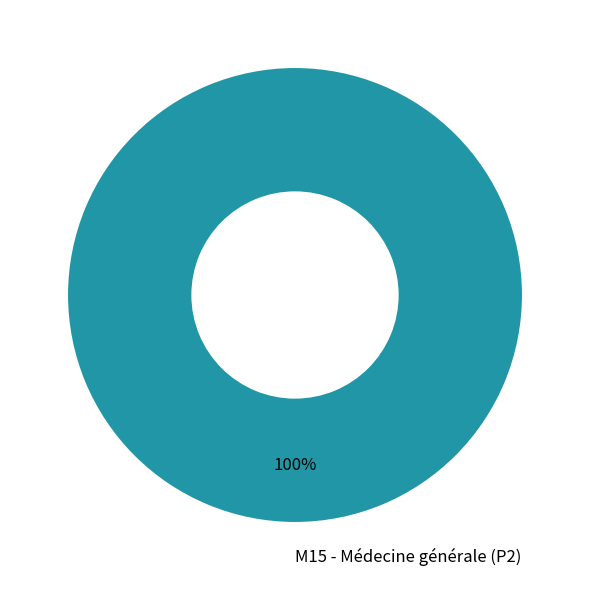

To the nearest percent, what percentage of the pie is M15 - Médecine générale (P2)?

100%